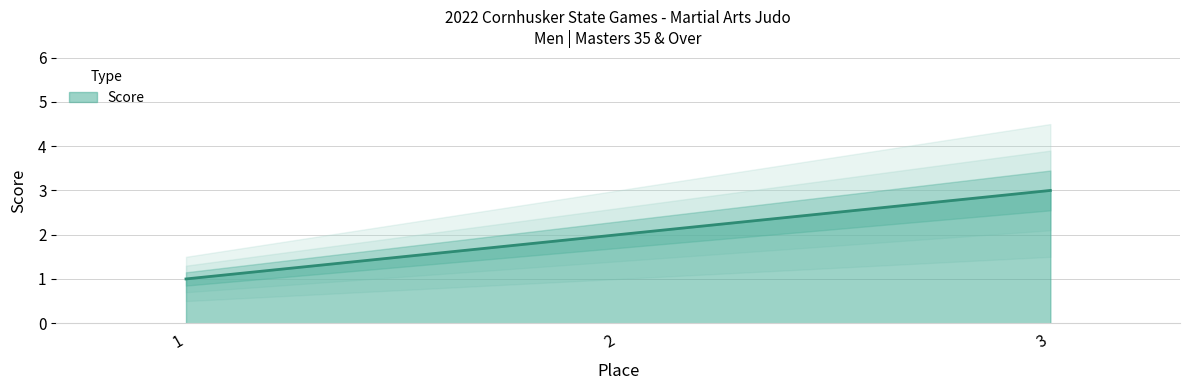

True or false: the data shows 2 at 3.

False